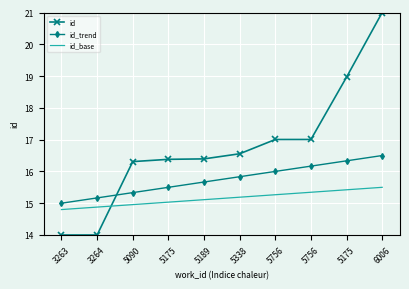

What are all the series names shown in the legend?

id, id_trend, id_base